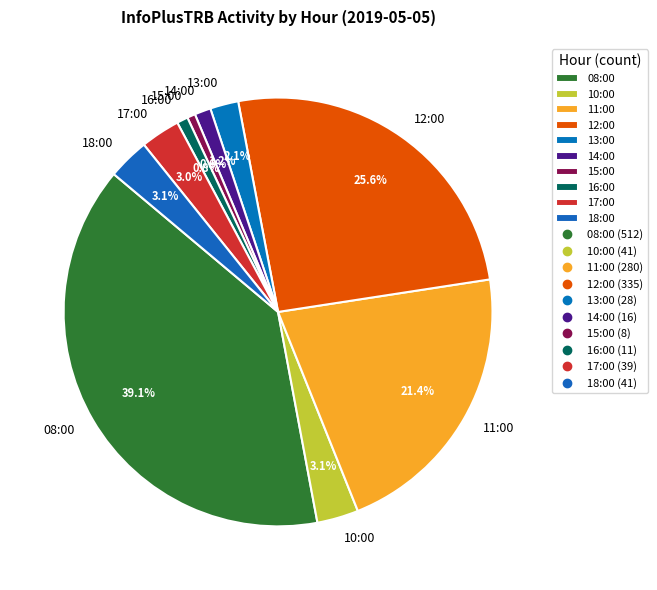

Is it true that 11:00 is 12% of the pie?

False